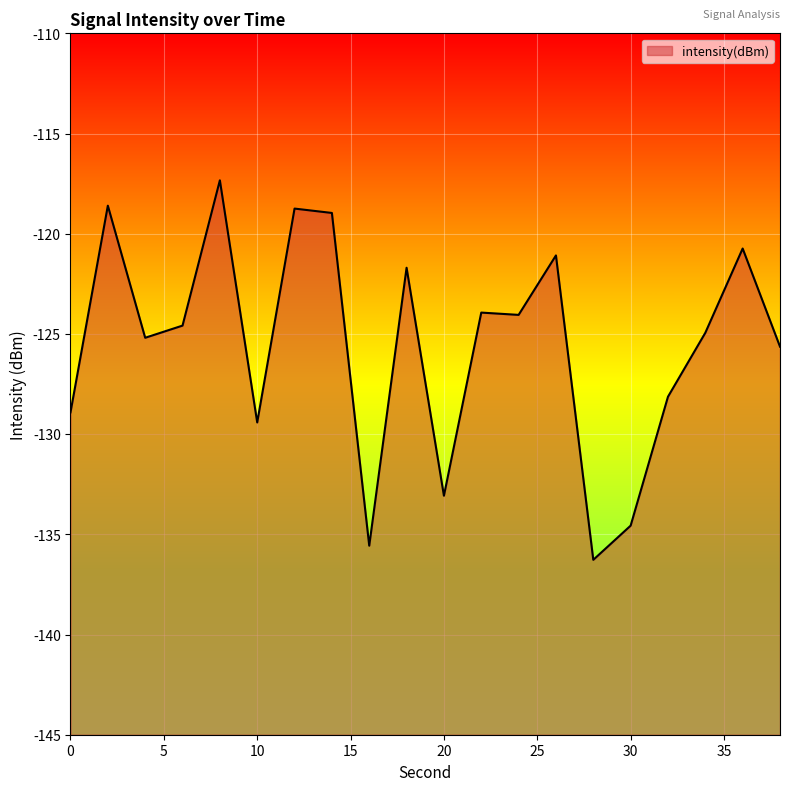

What is the smallest value displayed?

-136.3